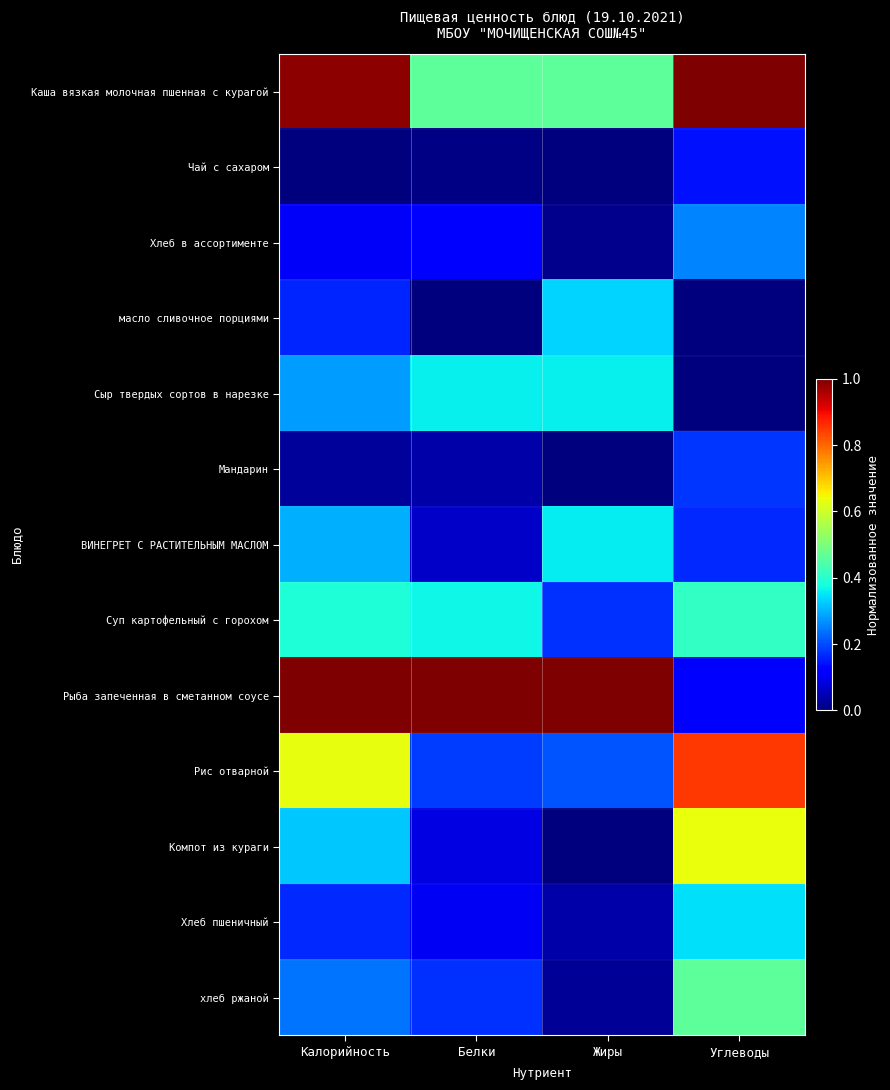

Which series has the widest spread of values?

Рыба запеченная в сметанном соусе